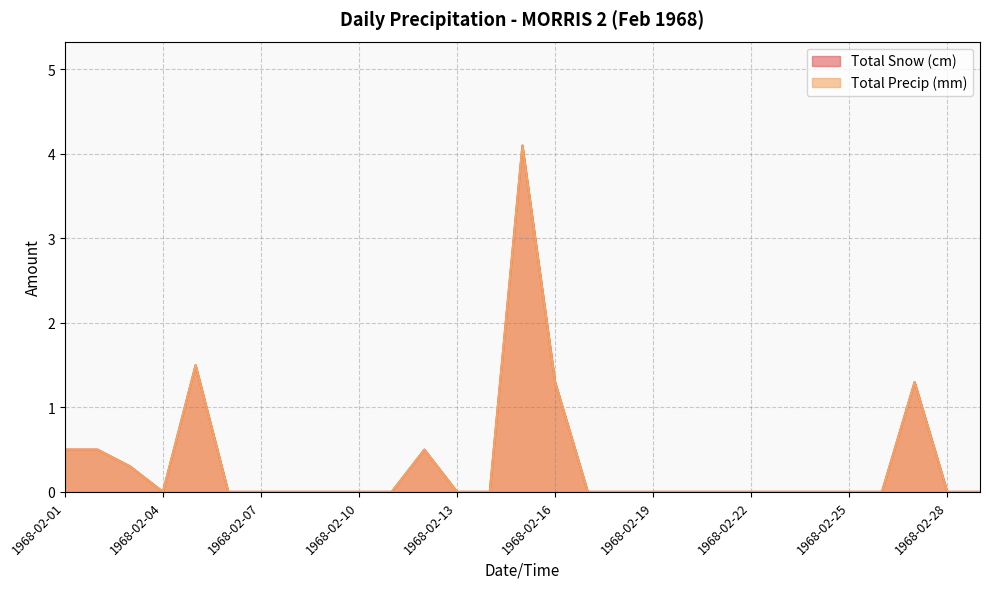

The value of Total Precip (mm) at 1968-02-01 is 0.5. True or false?

True